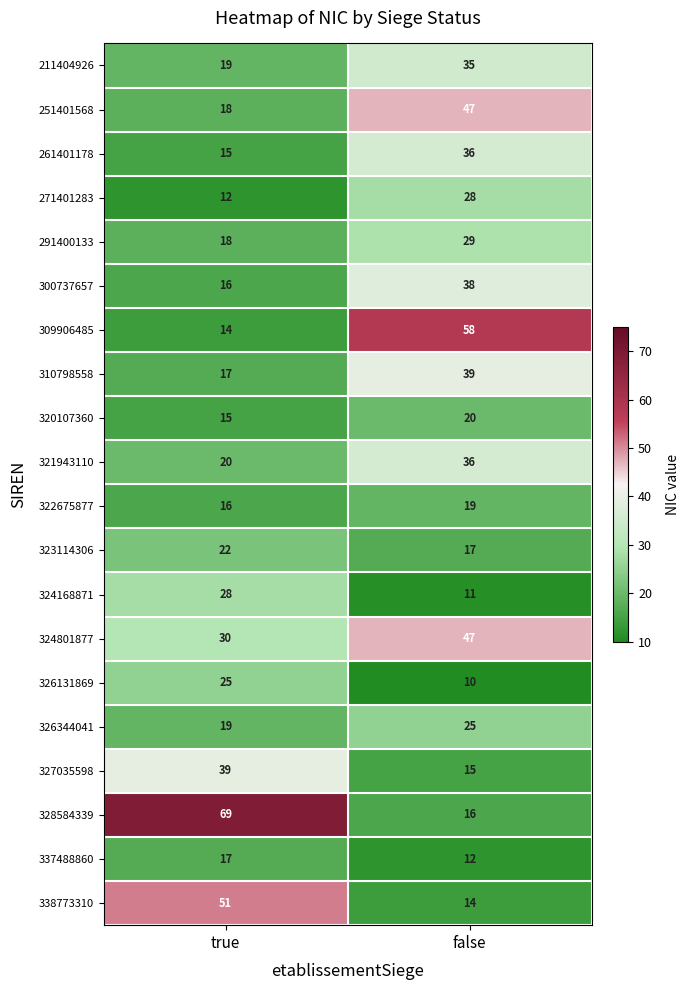

The value of 323114306 at true is 13. True or false?

False